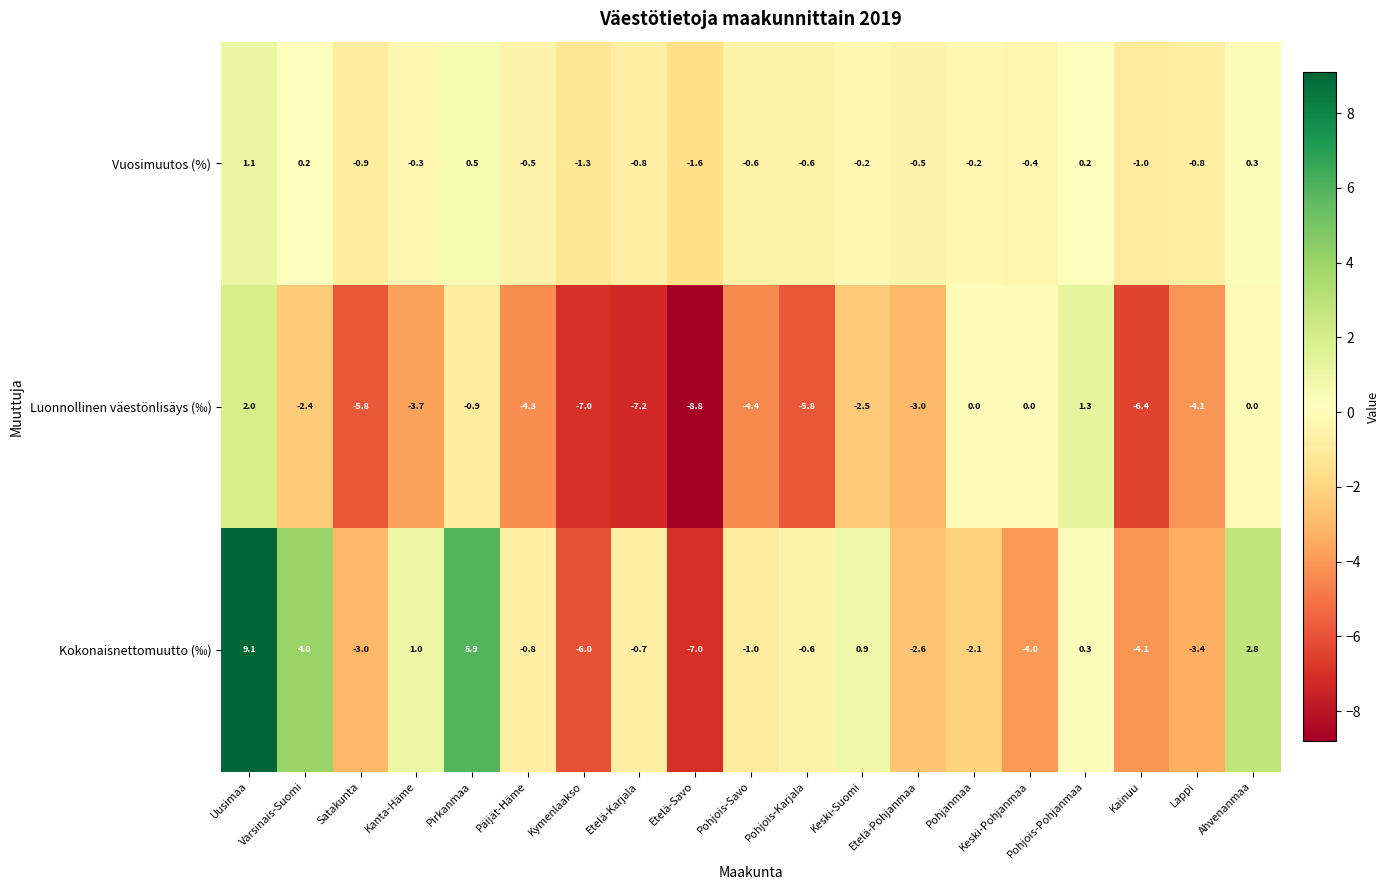

What is the highest value of the Kokonaisnettomuutto (‰) series?

9.1